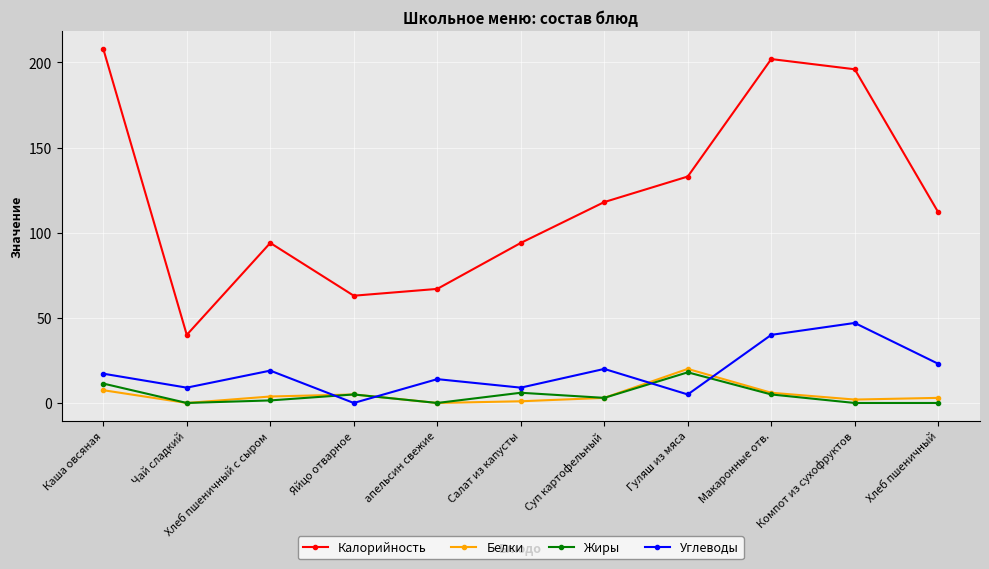

Which series has the largest range (max minus min)?

Калорийность